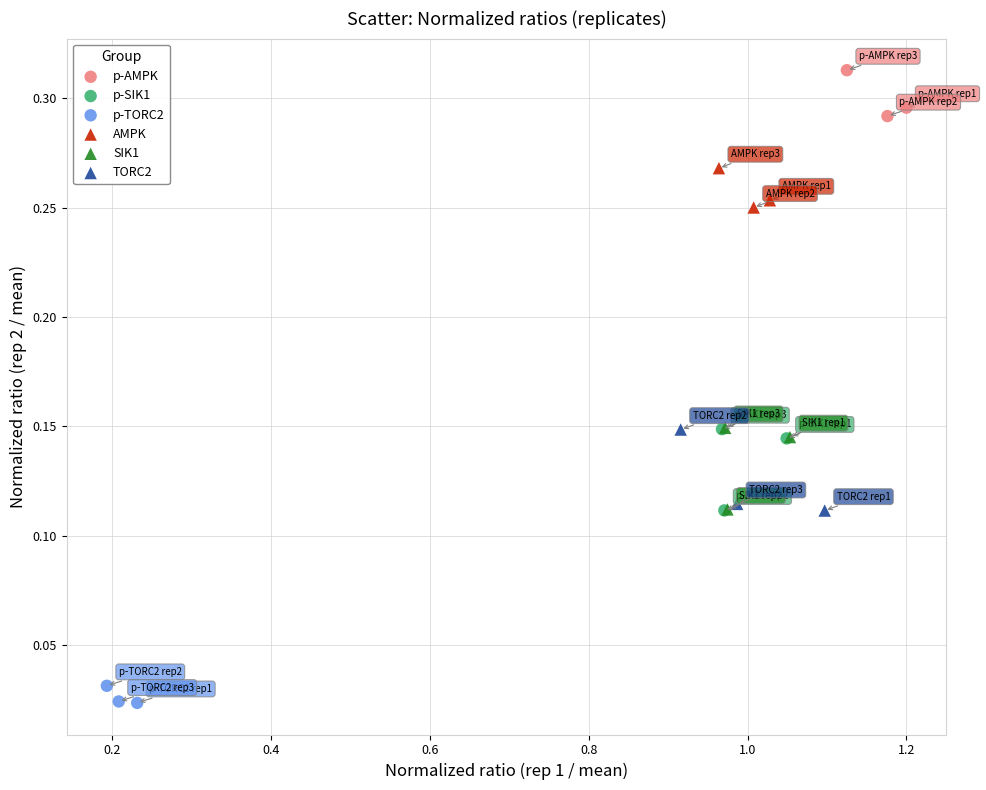

Which series contains the highest Y value?

p-AMPK